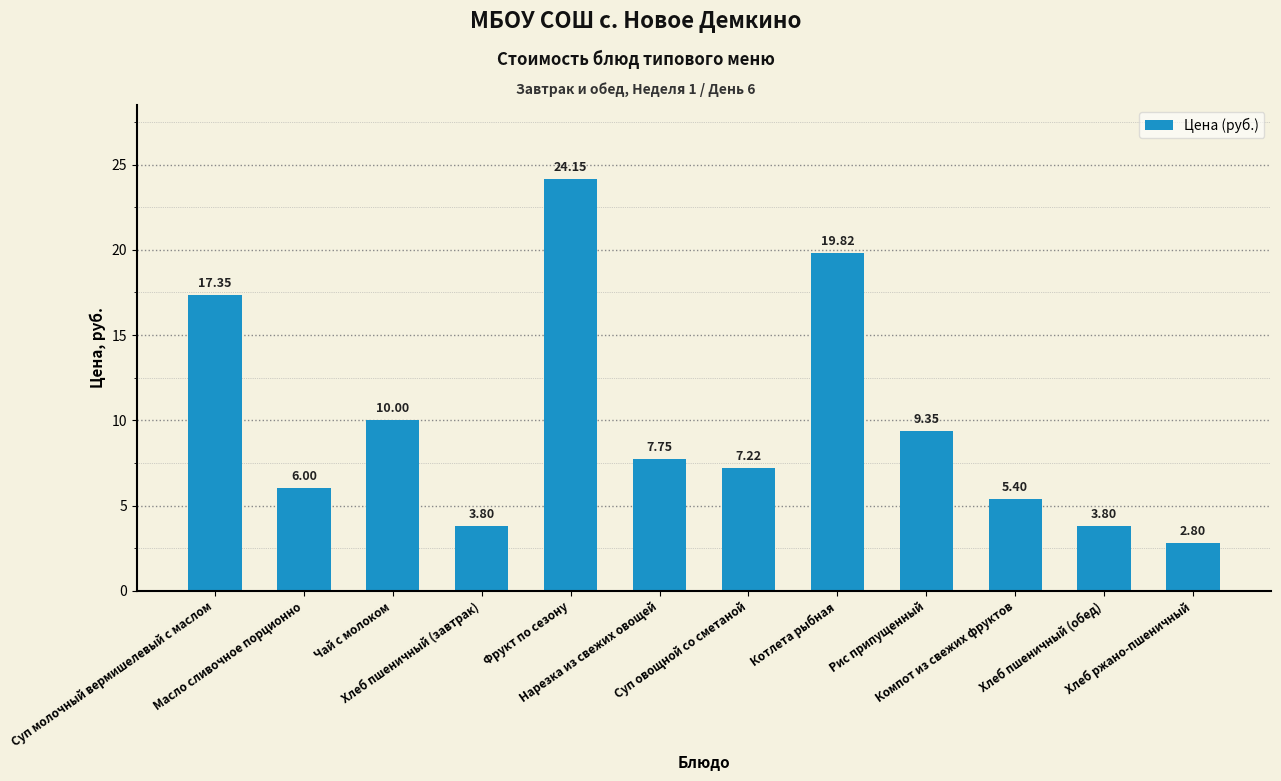

What is the average value?

9.8